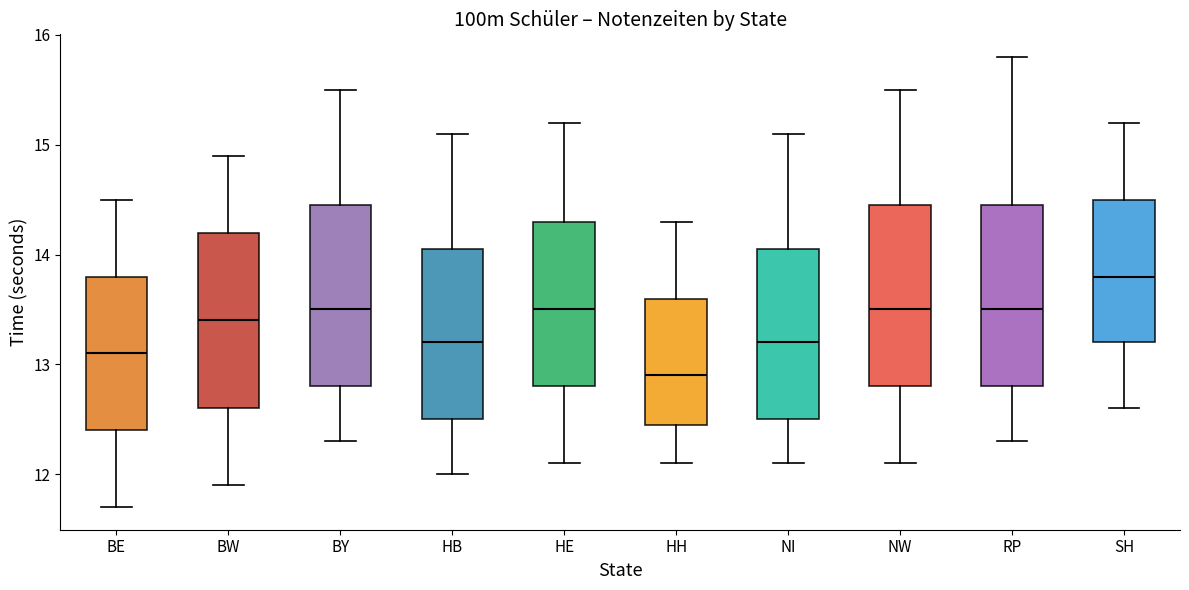

Where does the median line of the box for HE sit on the y-axis? The values are not printed on the chart, so give them approximately, as read against the axis.

13.5